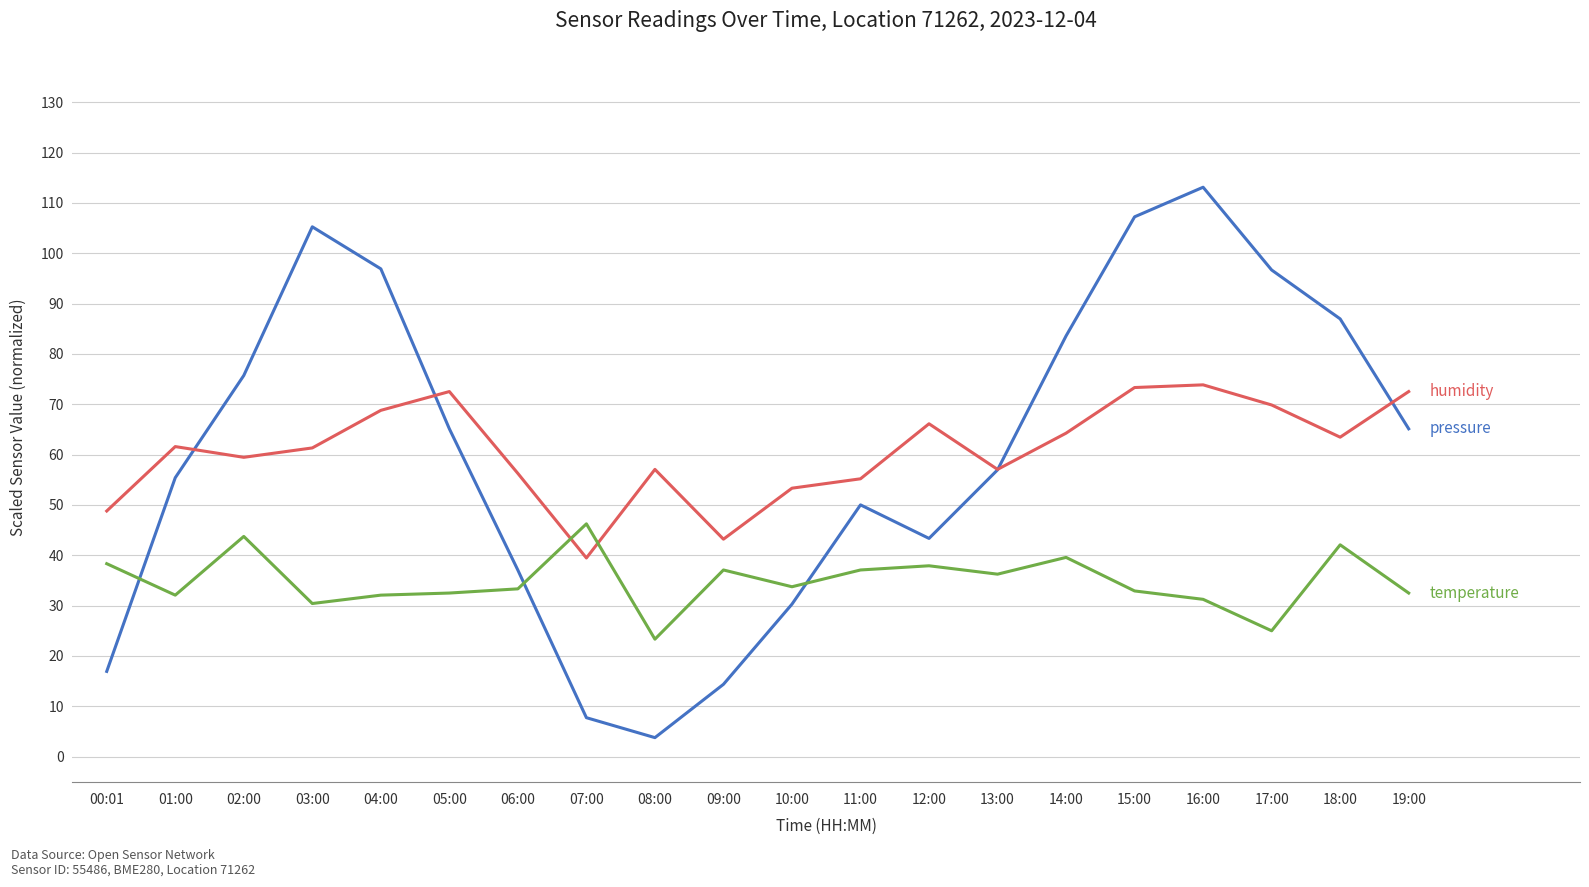

What is the total value across all series at 19:00?

170.2